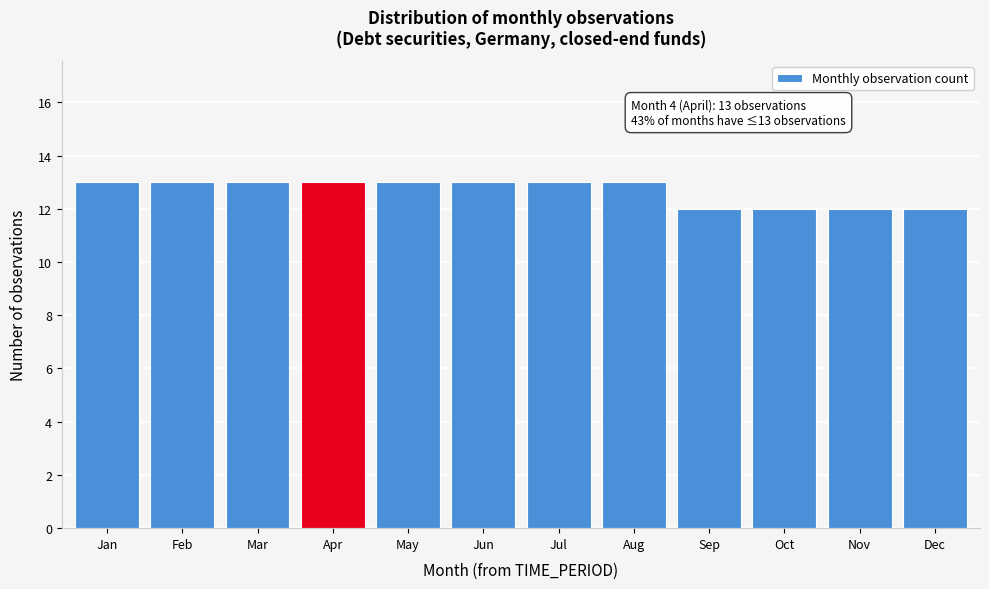

Reading left to right, what are all the values shown in this chart?

13	13	13	13	13	13	13	13	12	12	12	12